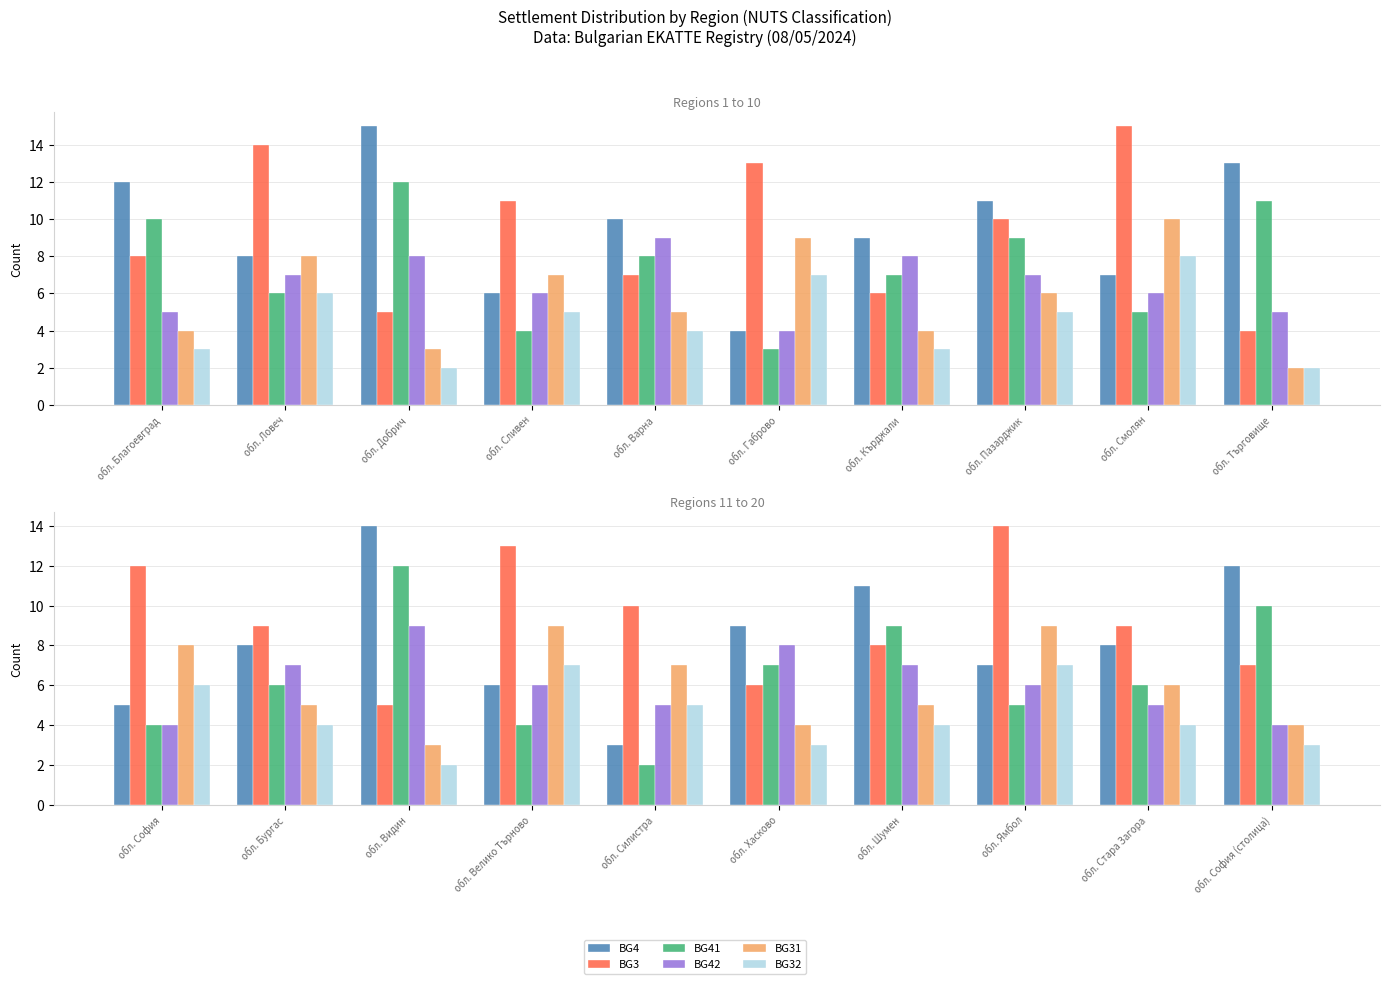

What are all the series names shown in the legend?

BG4, BG3, BG41, BG42, BG31, BG32